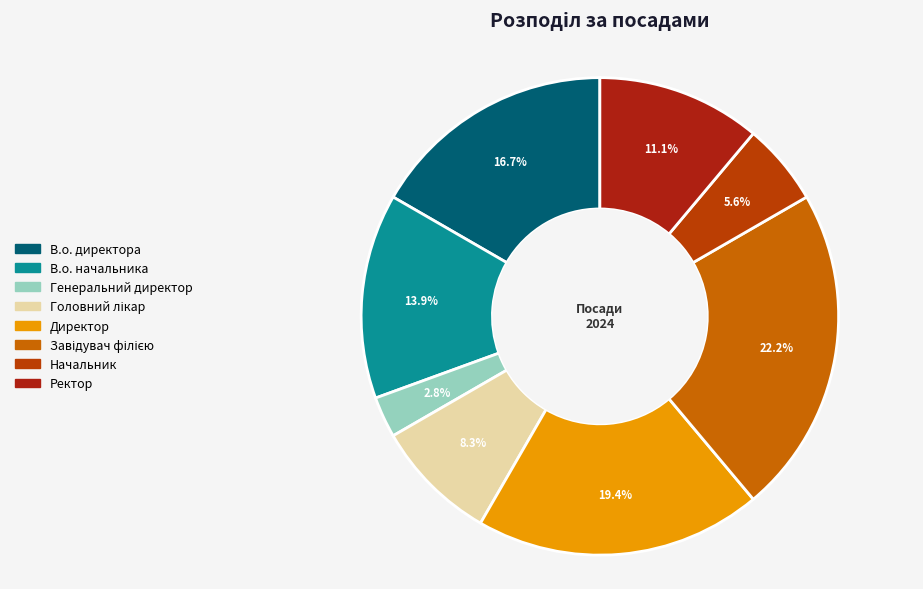

To the nearest percent, what is the difference between the В.о. директора and Генеральний директор slice percentages?

14%